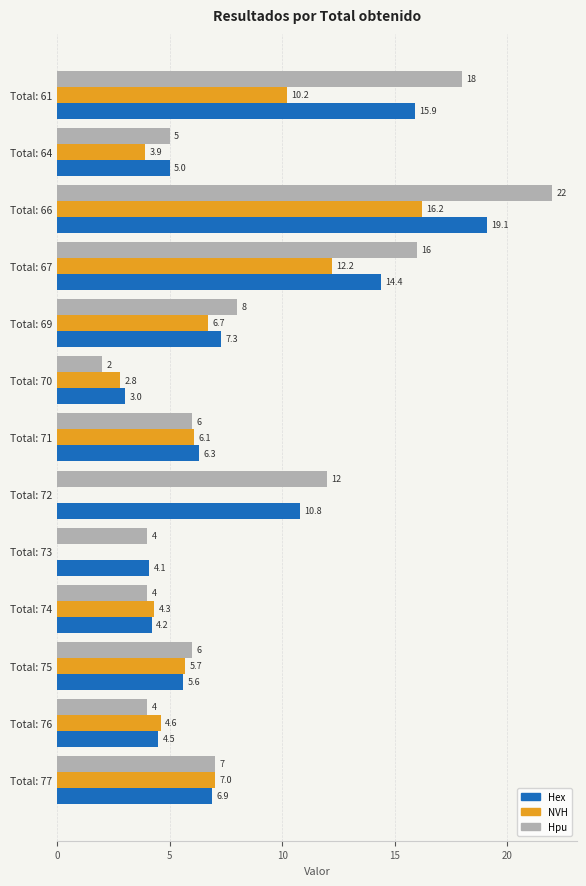

The NVH series shows 4.3 at Total: 74. True or false?

True